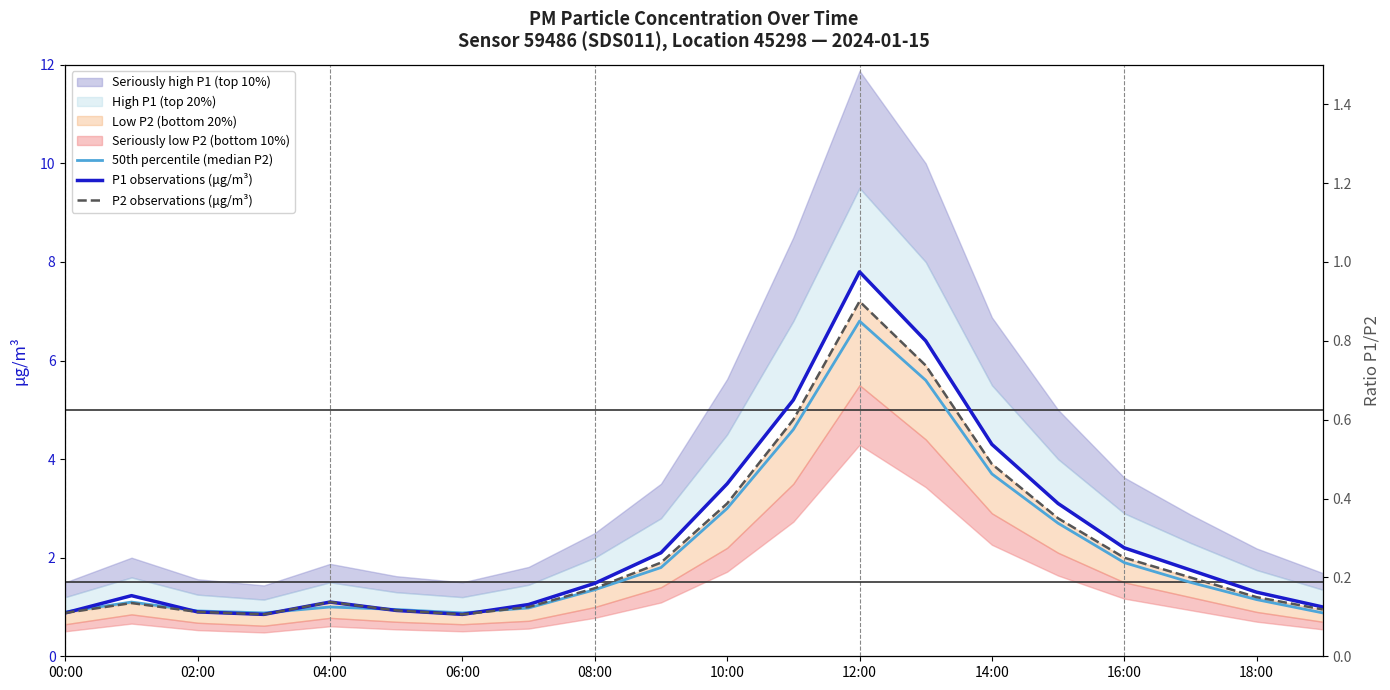

True or false: 50th percentile (median P2) has a value of 0.5 at 18:00.

False